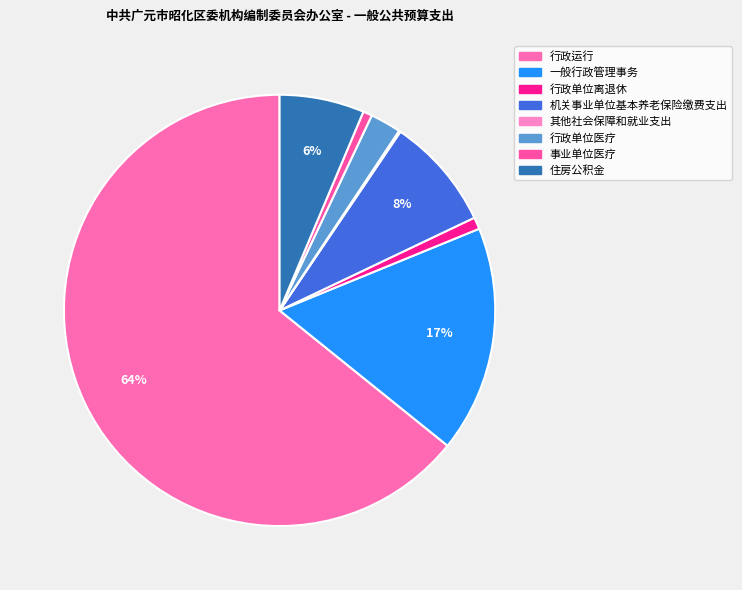

To the nearest percent, what is the difference between the 其他社会保障和就业支出 and 行政单位医疗 slice percentages?

2%